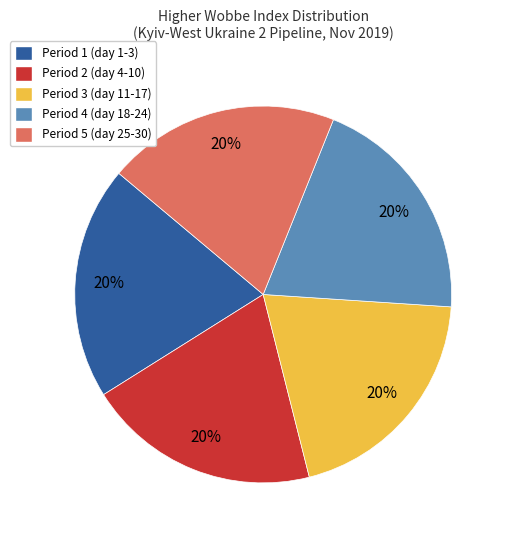

Is there a majority slice in this chart?

No